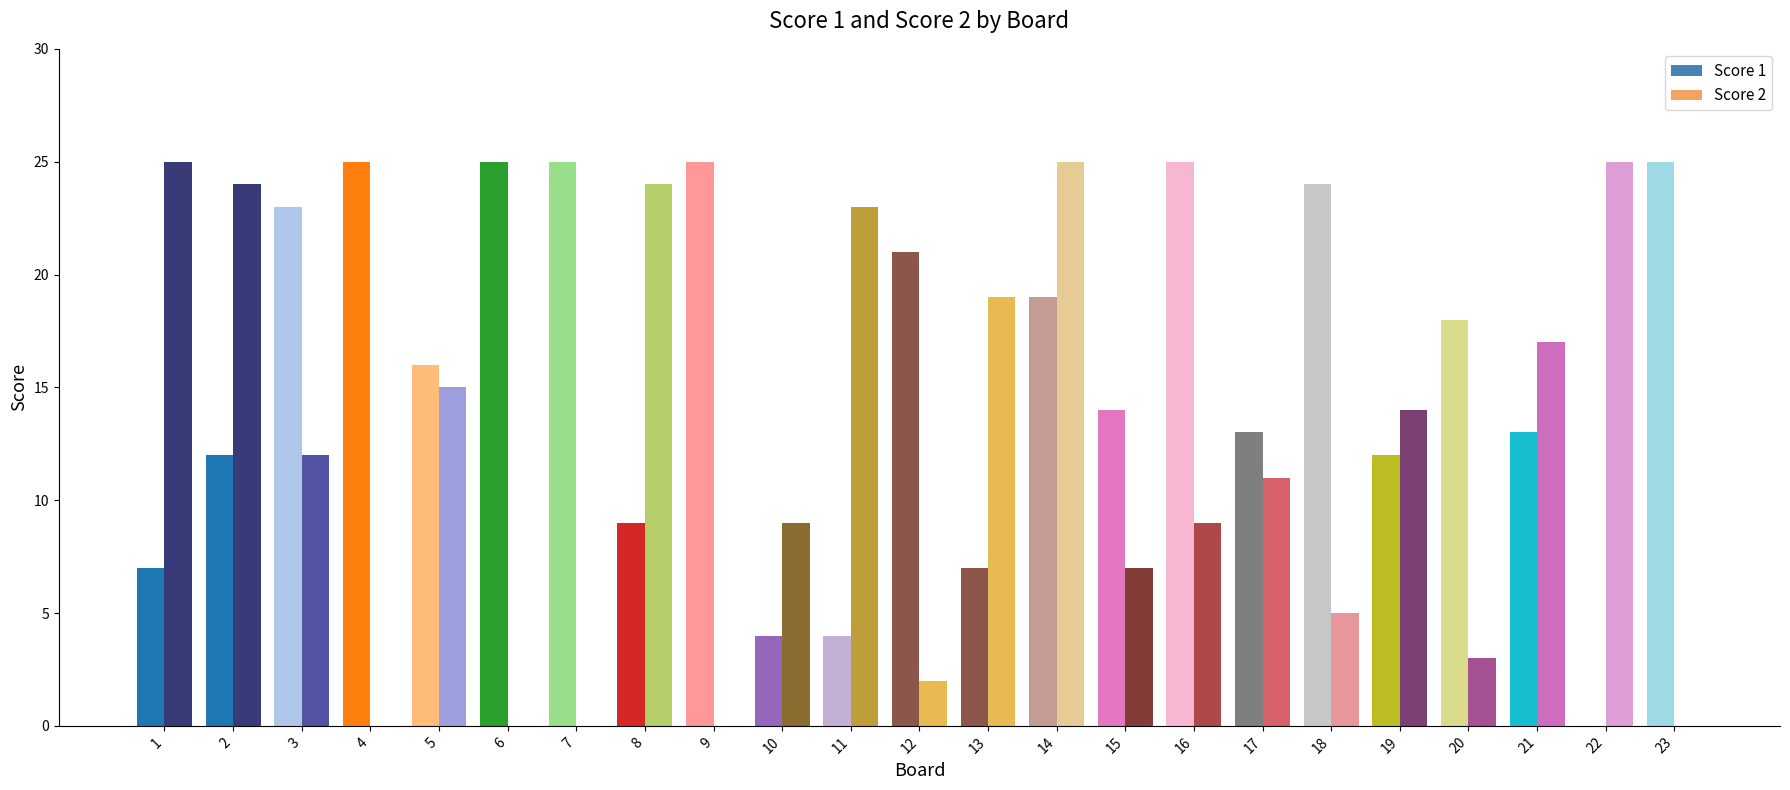

Which series changed the most between 16 and 17?

Score 1